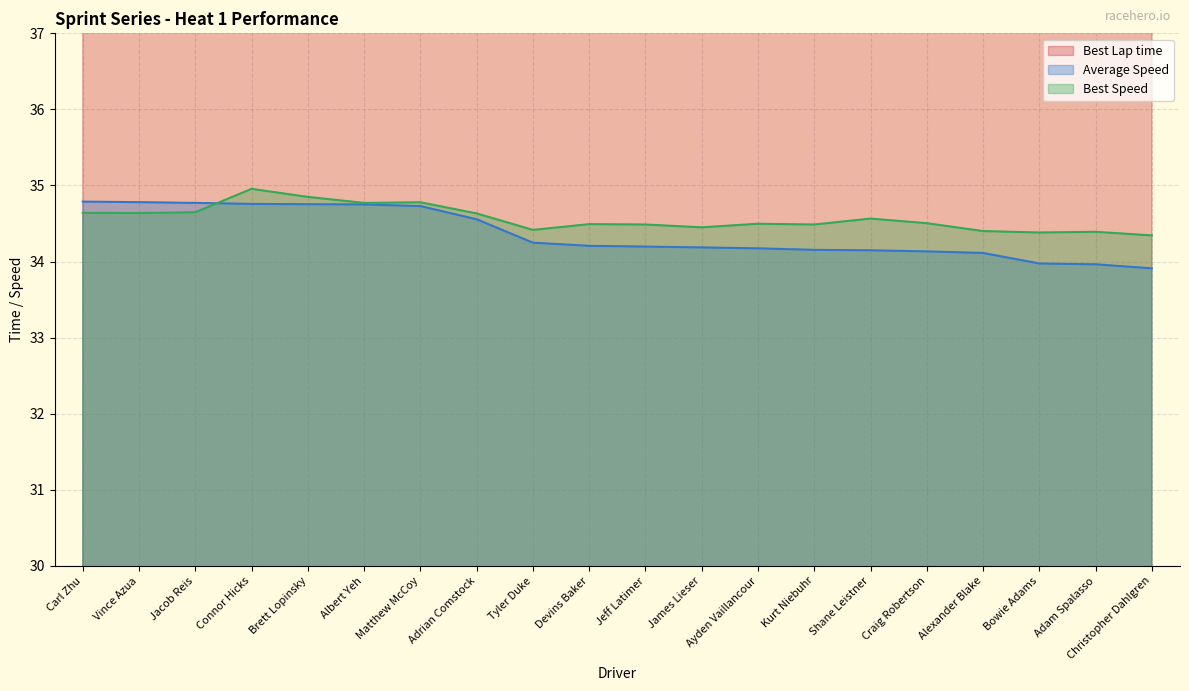

How many interior local peaks does the Best Lap time series have?

6